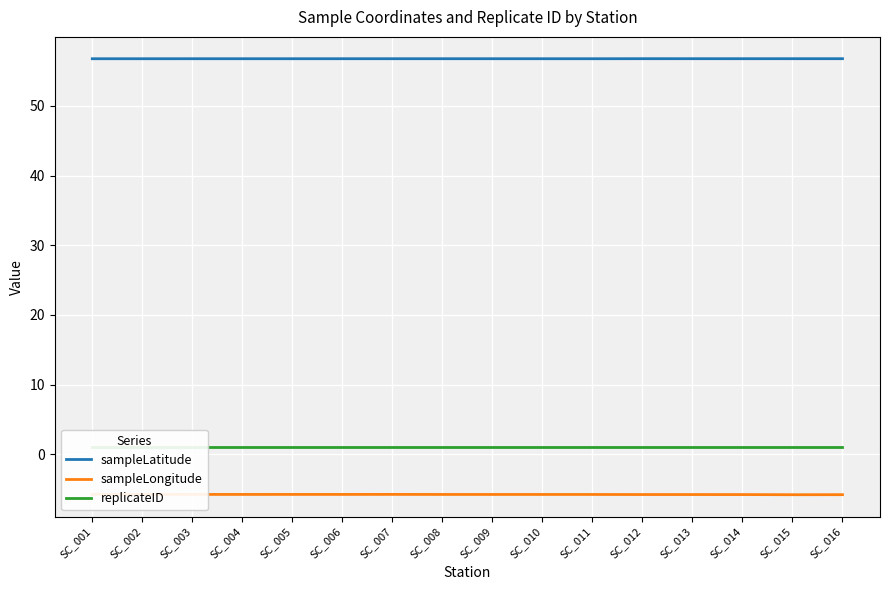

How many lines are shown in the chart?

3